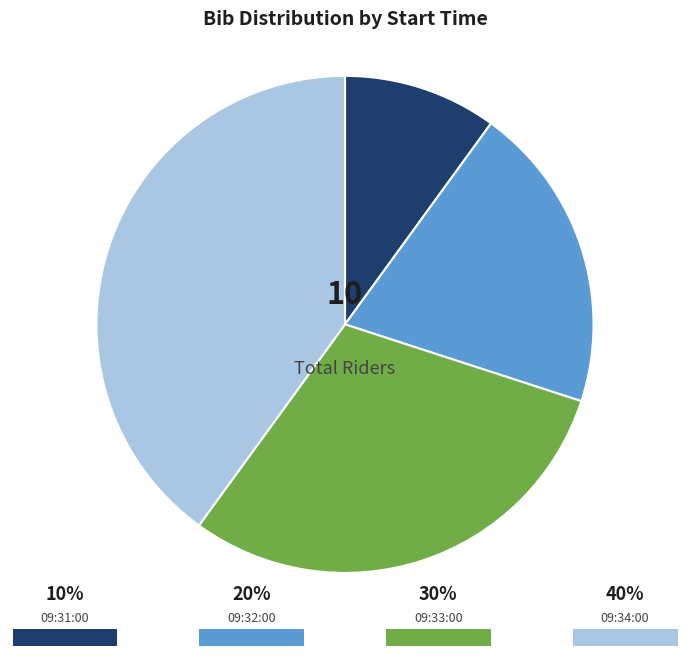

Is there a majority slice in this chart?

No